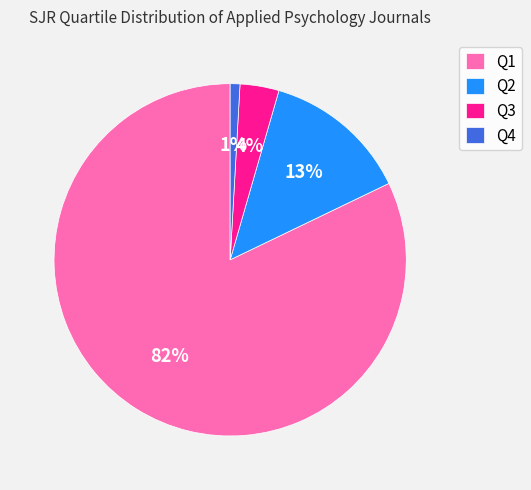

To the nearest percent, what portion does Q1 represent?

82%